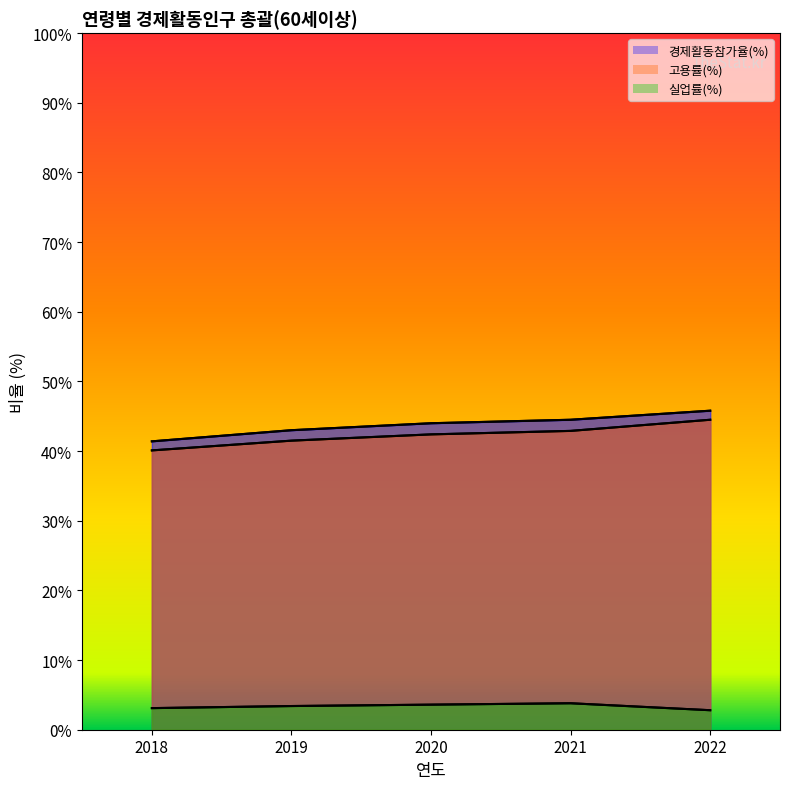

List the labels in order of 경제활동참가율(%) value, largest first.

2022, 2021, 2020, 2019, 2018